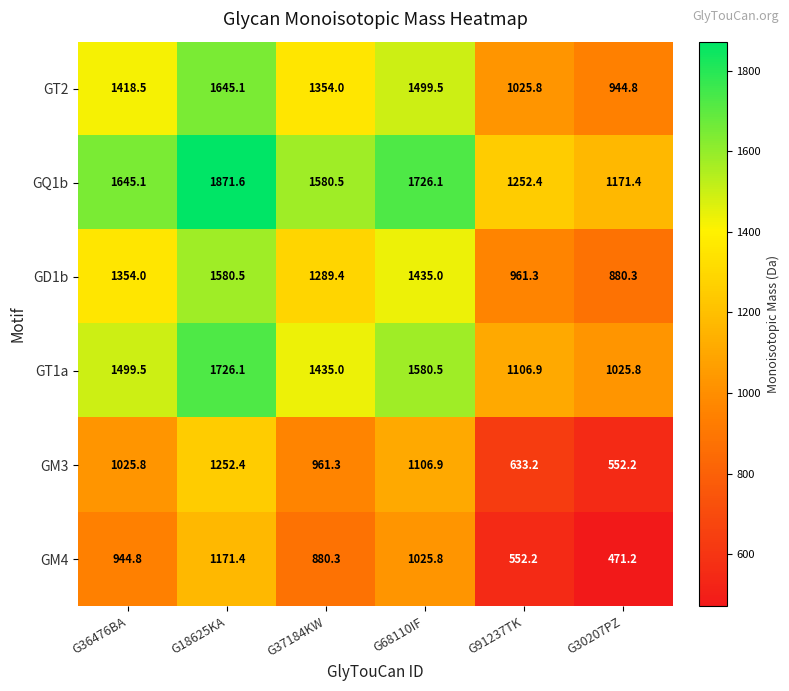

What is the difference between the highest and lowest values at G36476BA?

700.3